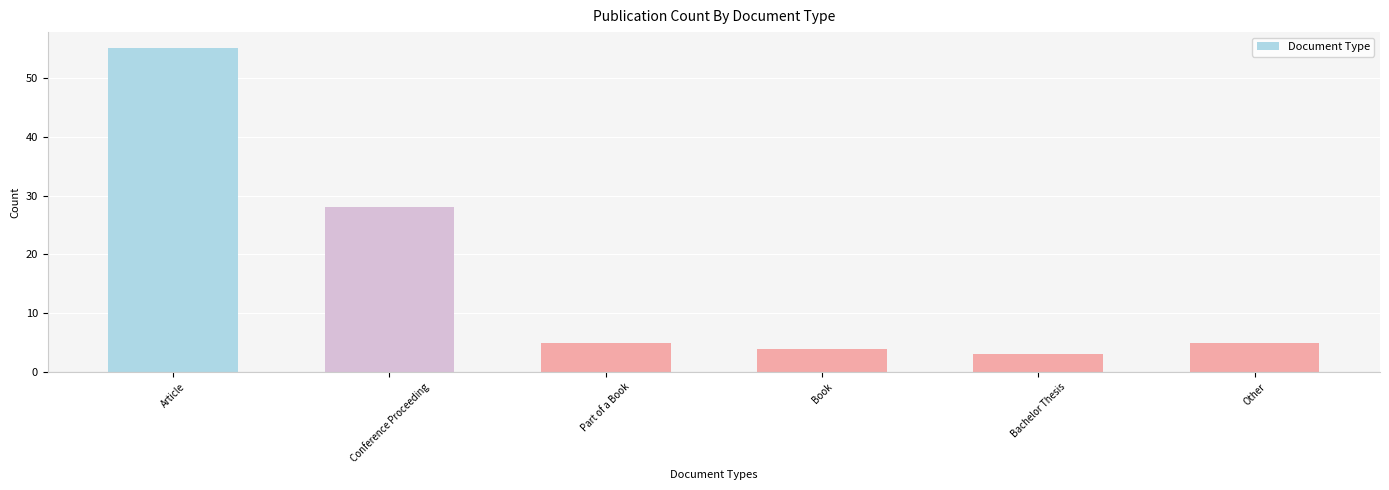

What is the label of the 2nd bar from the right?

Bachelor Thesis